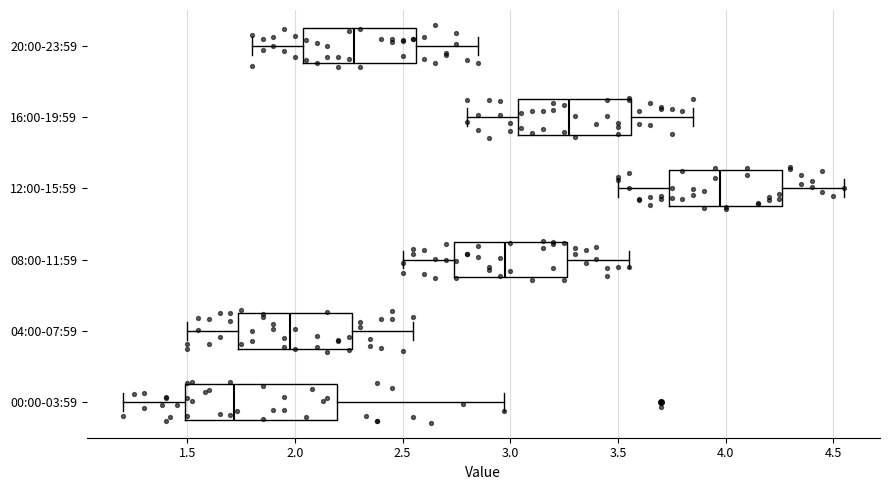

Reading bottom to top, read every box against the x-axis: the position of its median line, the range the box covers, and the ends of its whiskers. The values are not printed on the chart, so give them approximately, as read against the axis.

00:00-03:59: median 1.70, box 1.50 to 2.20, whiskers 1.20 to 2.95
04:00-07:59: median 2.00, box 1.75 to 2.25, whiskers 1.50 to 2.55
08:00-11:59: median 3.00, box 2.75 to 3.25, whiskers 2.50 to 3.55
12:00-15:59: median 4.00, box 3.75 to 4.25, whiskers 3.50 to 4.55
16:00-19:59: median 3.30, box 3.05 to 3.55, whiskers 2.80 to 3.85
20:00-23:59: median 2.30, box 2.05 to 2.55, whiskers 1.80 to 2.85